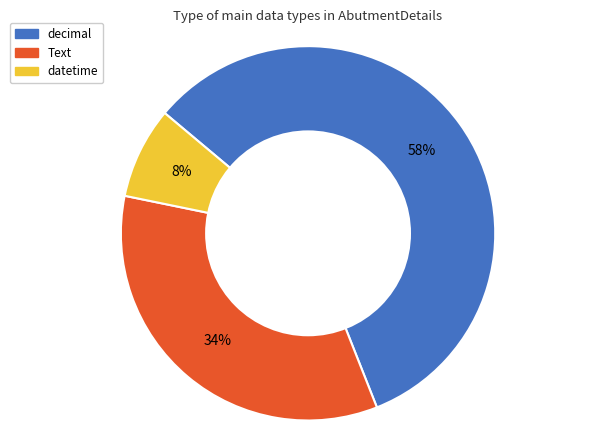

Do Text and decimal together represent more than half of the pie?

Yes